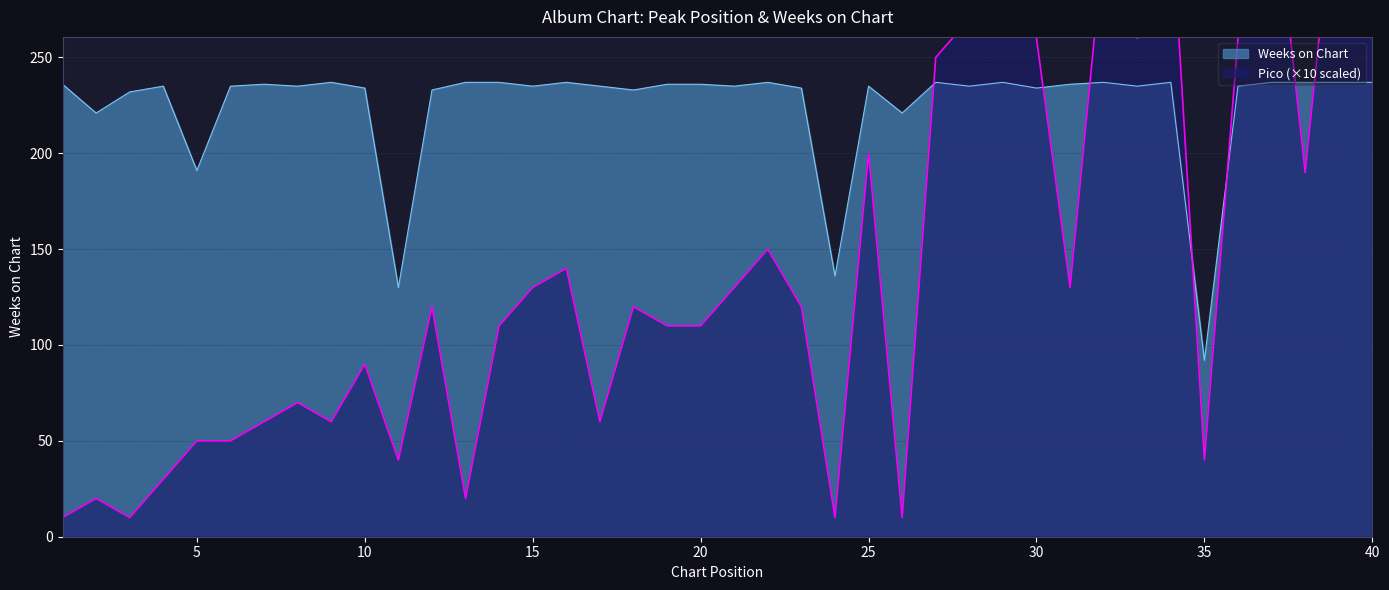

True or false: Pico has a value of 199 at 16.

False